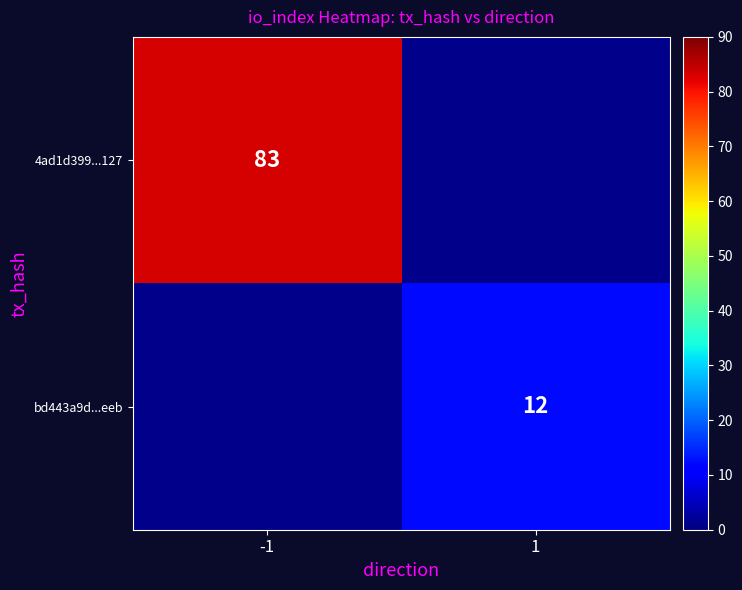

The value of 4ad1d399...127 at -1 is 83. True or false?

True